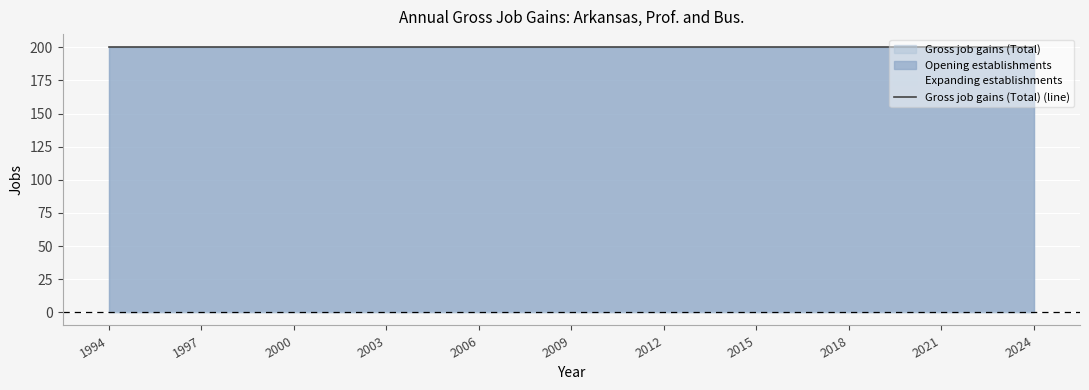

True or false: Expanding establishments and Gross job gains (Total) intersect in this chart.

False